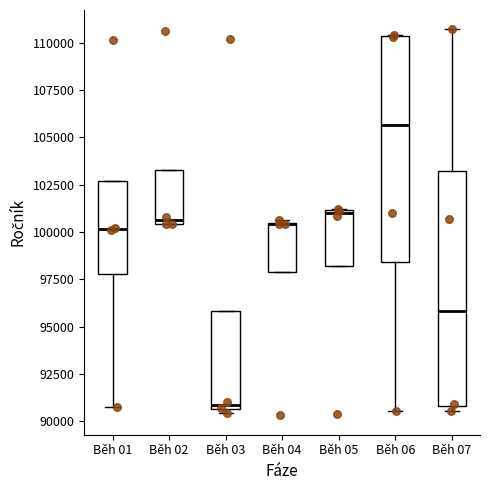

Reading left to right, transcribe this box plot: for each box, give where its median line is, the range the box spans, and where its two whiskers end, as read against the y-axis. The values are not printed on the chart, so give them approximately, as read against the axis.

Běh 01: median 100000, box 98000 to 102500, whiskers 90500 to 102500
Běh 02: median 100500 (just above the box's lower edge), box 100500 to 103500, whiskers 100500 to 103500
Běh 03: median 91000, box 90500 to 96000, whiskers 90500 (just below the box's lower edge) to 96000
Běh 04: median 100500 (drawn on the box's upper edge), box 98000 to 100500, whiskers 98000 to 100500
Běh 05: median 101000 (just below the box's upper edge), box 98000 to 101000, whiskers 98000 to 101000
Běh 06: median 105500, box 98500 to 110500, whiskers 90500 to 110500
Běh 07: median 96000, box 91000 to 103000, whiskers 90500 to 110500